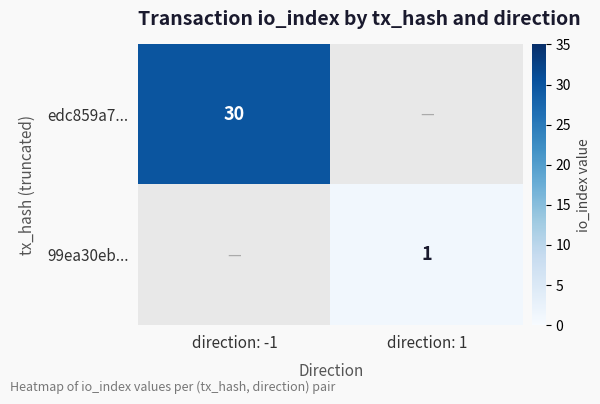

Is it true that 99ea30eb... equals 2 at direction: 1?

False